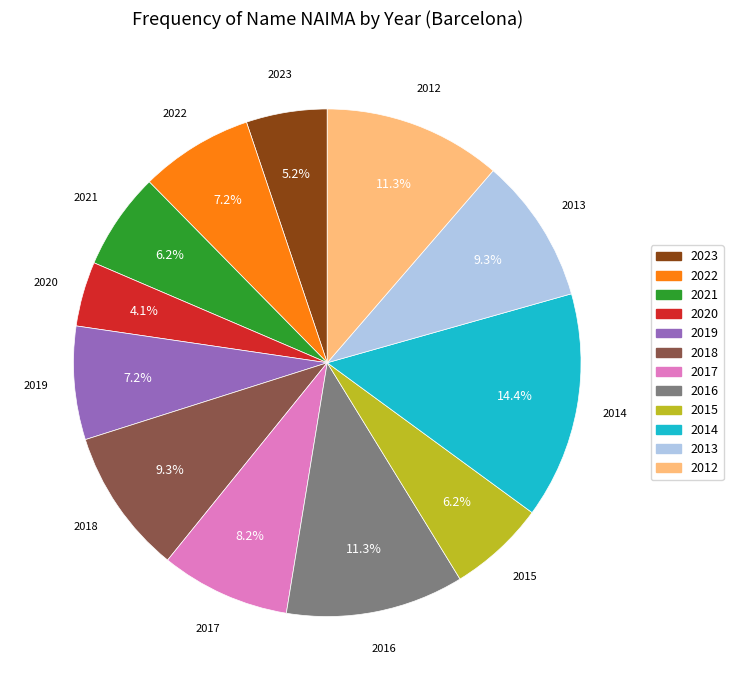

Is the sum of 2012 and 2021 greater than half?

No